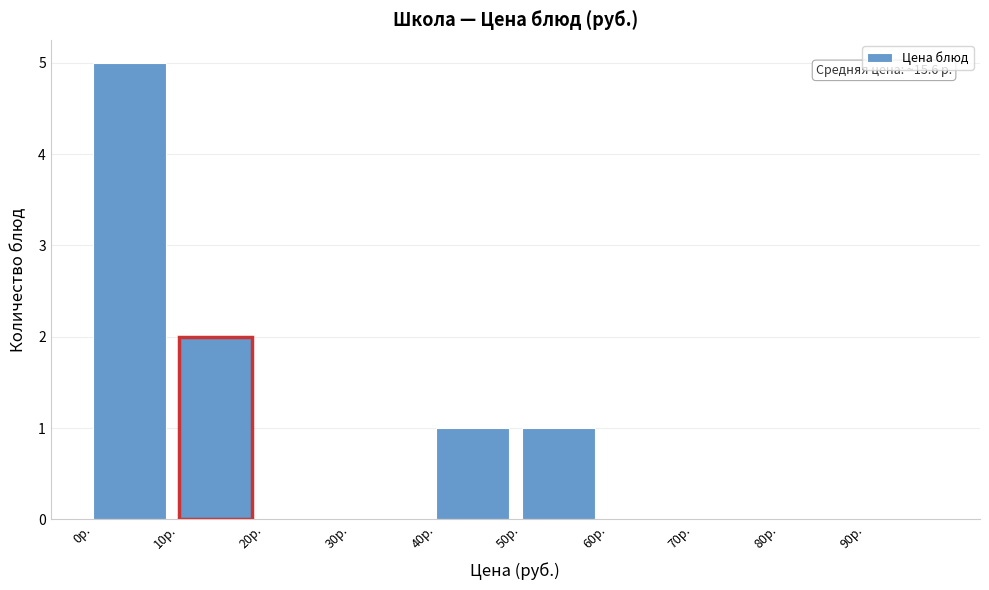

Over which range of the x-axis is the bar tallest?

0 to 10